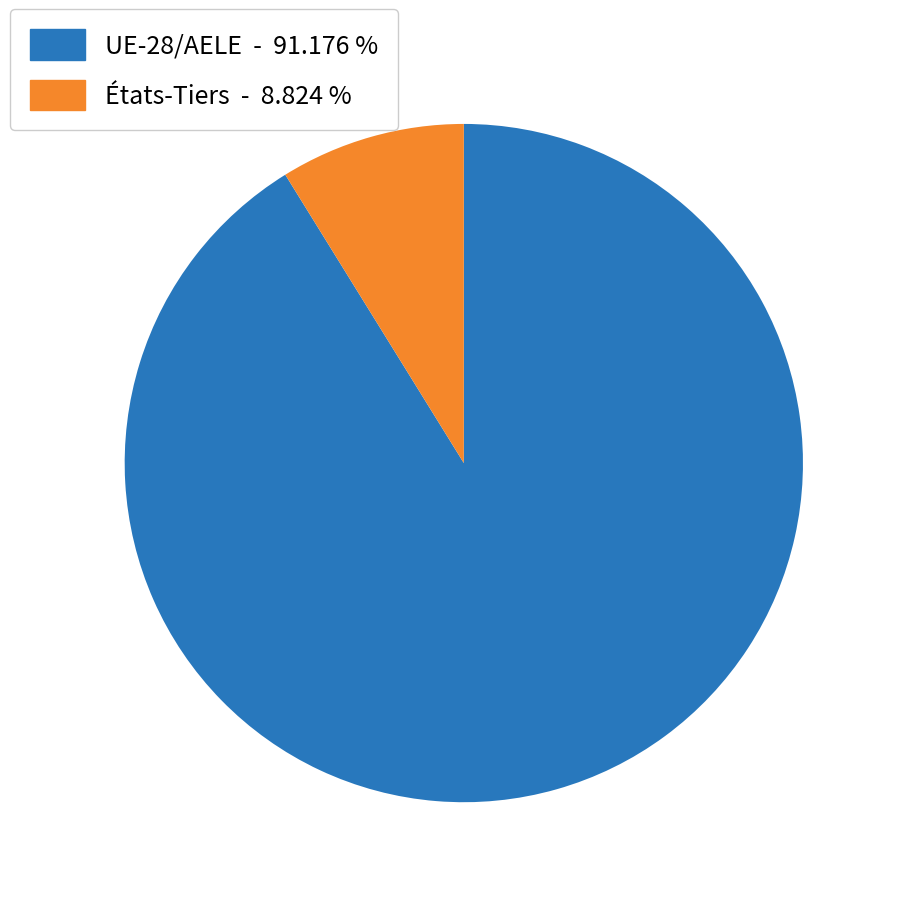

Which has a higher value, UE-28/AELE or États-Tiers?

UE-28/AELE